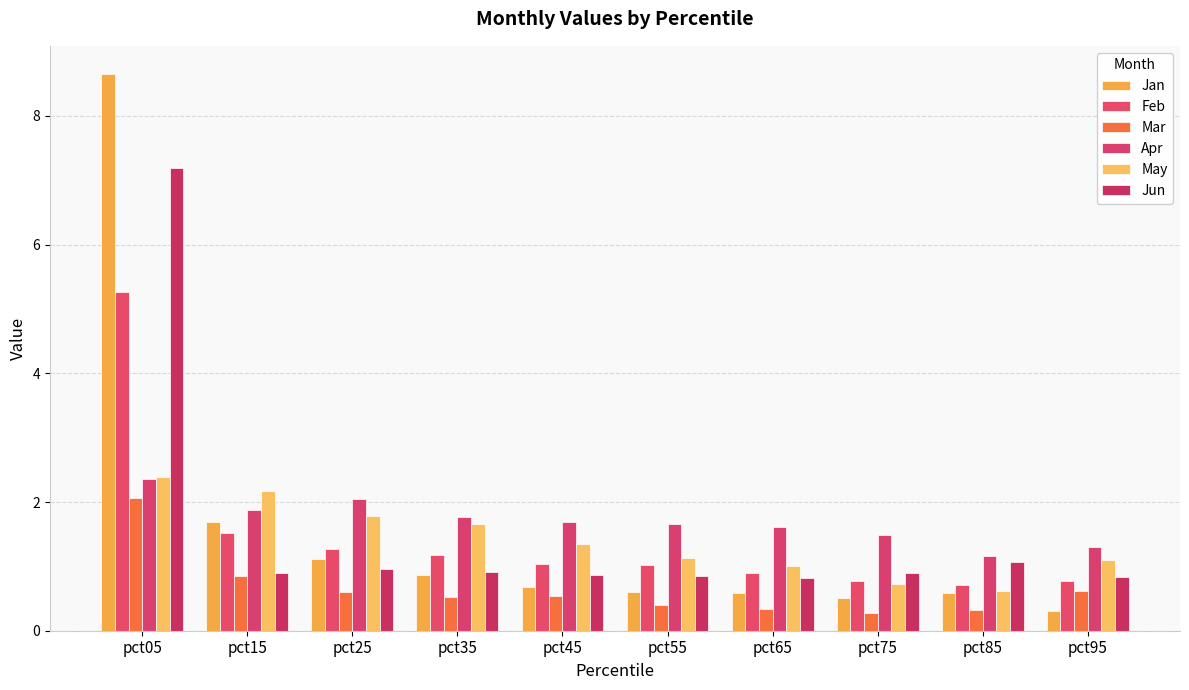

What is the average value of the Jun series?

1.5